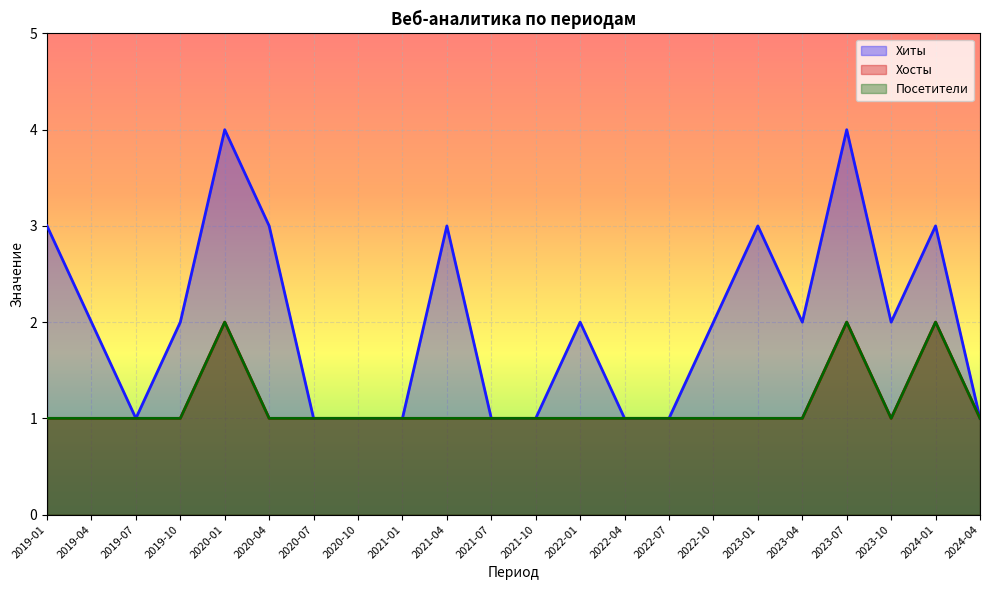

In Посетители, how many points are higher than both neighbors (excluding endpoints)?

3